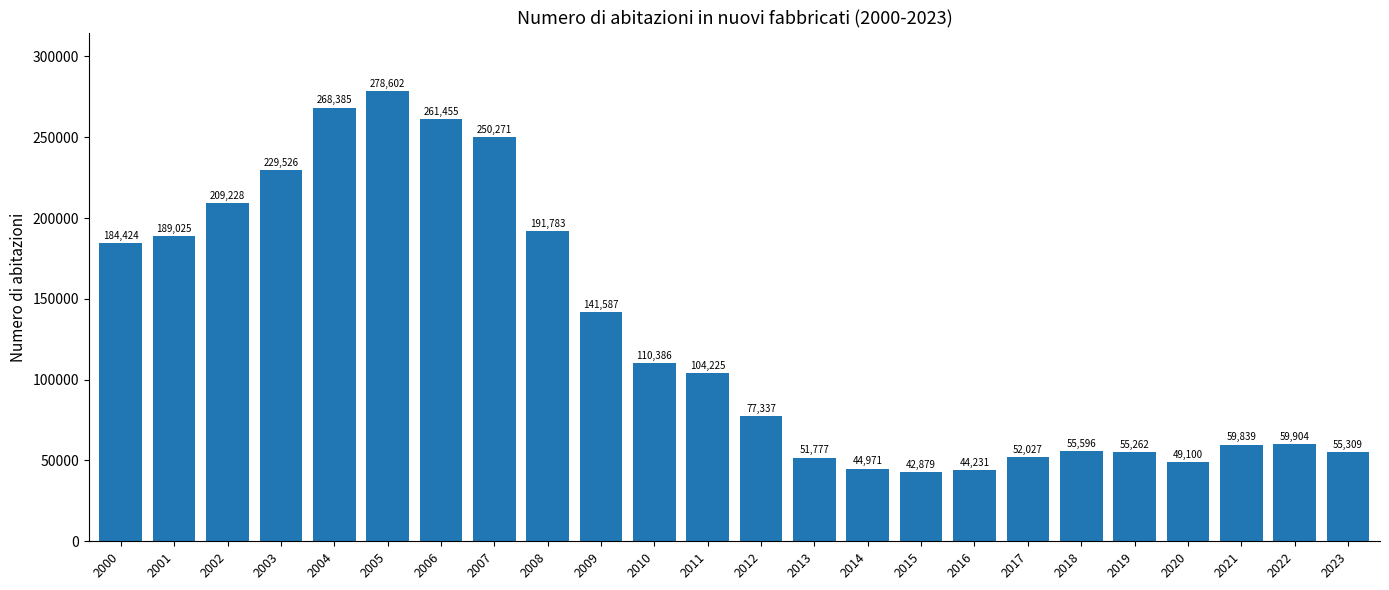

Rank the categories by value from lowest to highest.

2015, 2016, 2014, 2020, 2013, 2017, 2019, 2023, 2018, 2021, 2022, 2012, 2011, 2010, 2009, 2000, 2001, 2008, 2002, 2003, 2007, 2006, 2004, 2005